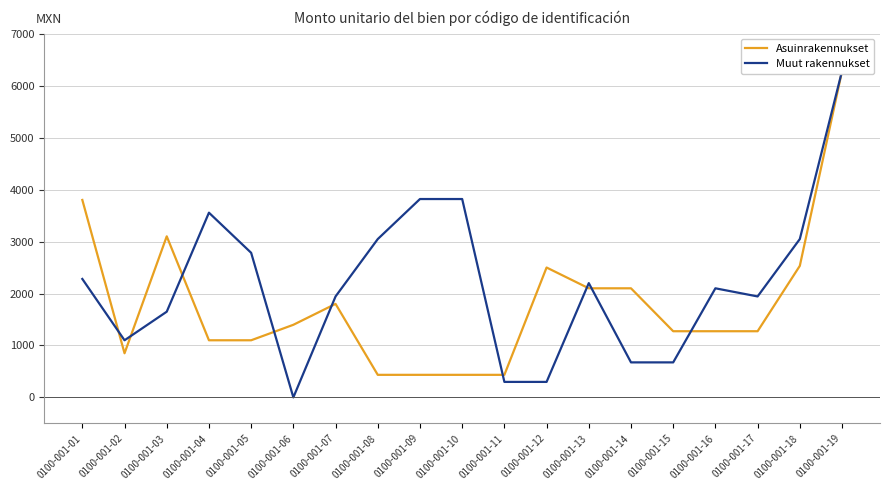

How many categories are shown in the chart?

19